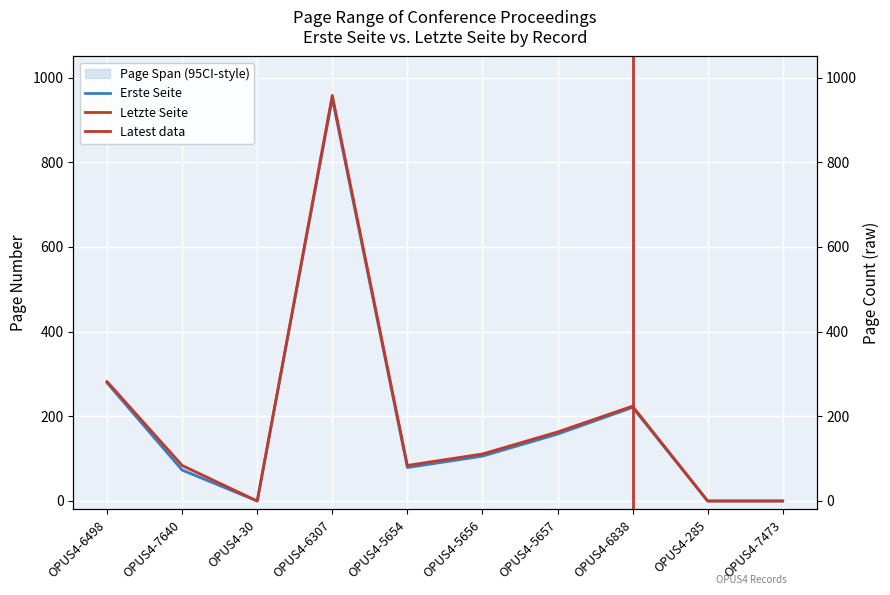

Which series has the widest spread of values?

Letzte Seite